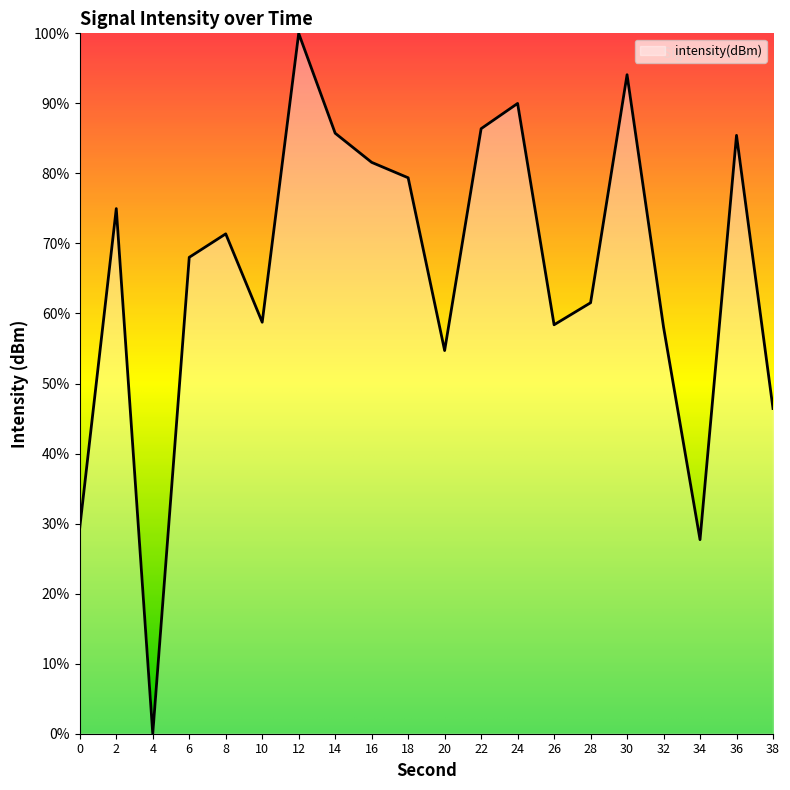

At which category does the data reach its first local valley?

4